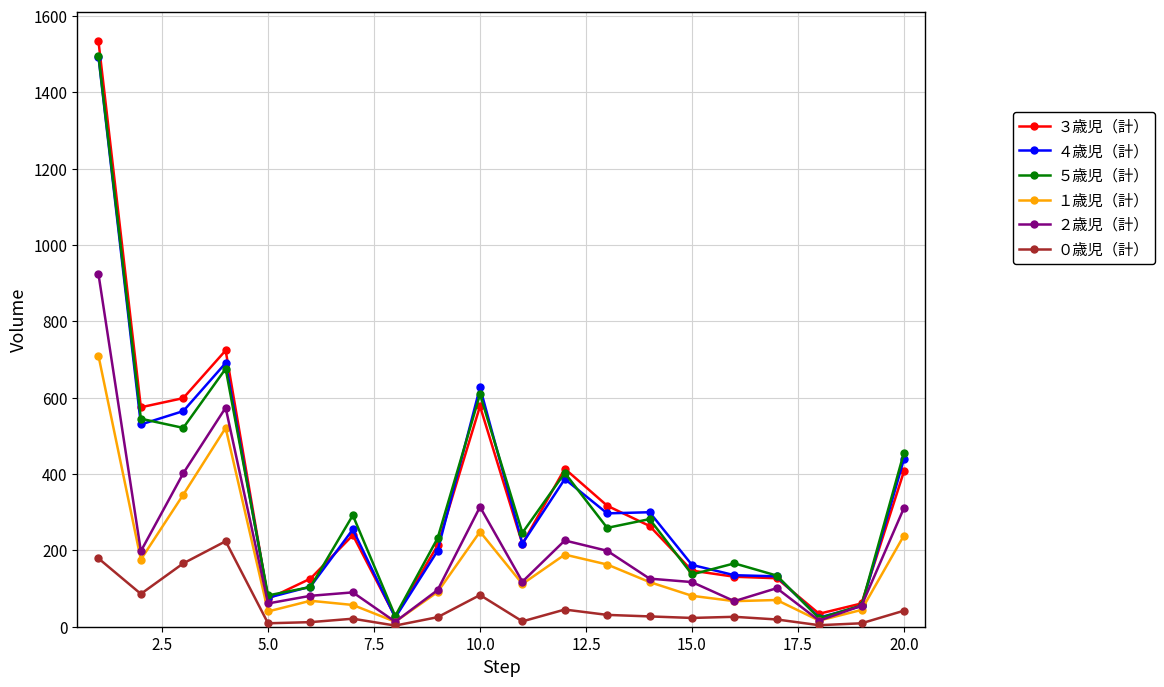

At how many categories does at least one series exceed 1053?

1